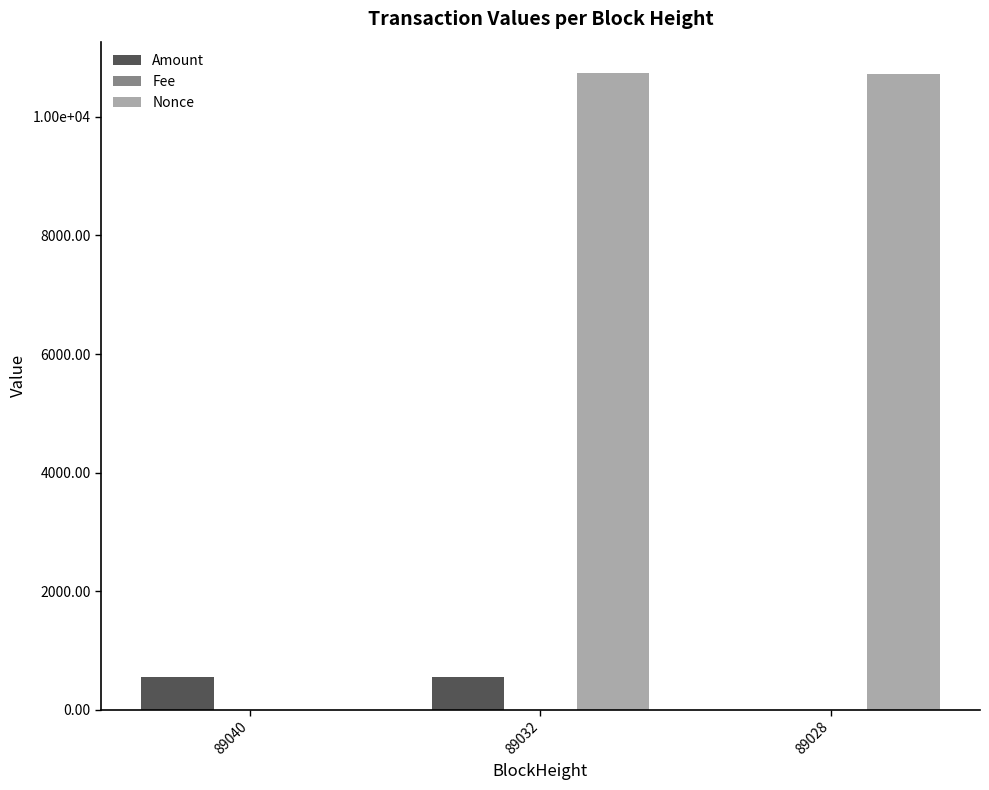

Does the chart contain stacked bars?

No